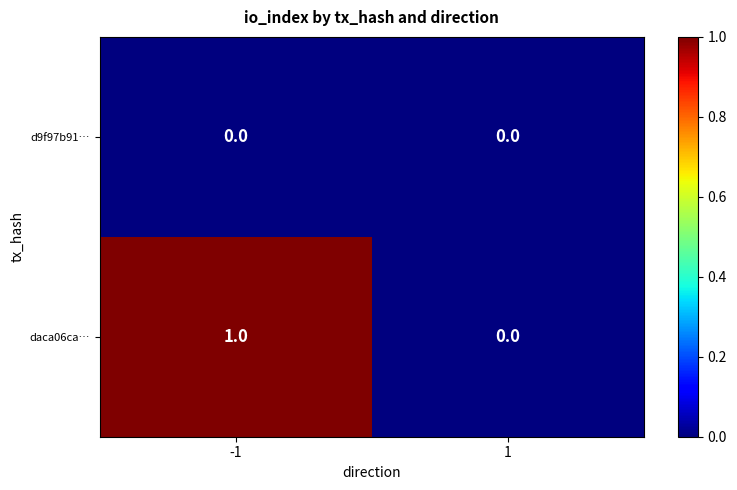

Which series has the largest total across all categories?

daca06ca…